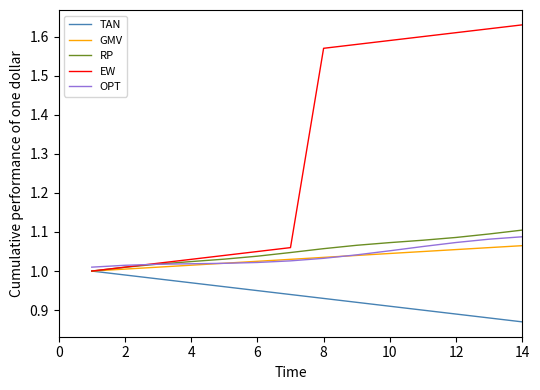

Which series has the largest range (max minus min)?

EW